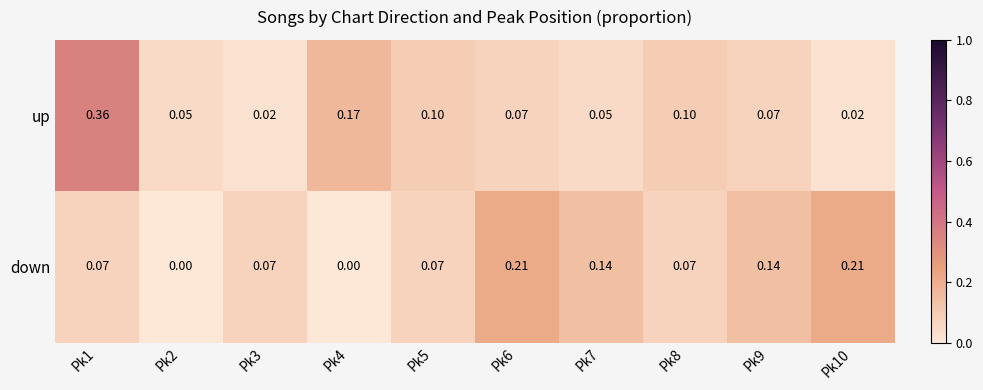

Between Pk3 and Pk7, which series saw the biggest shift?

down